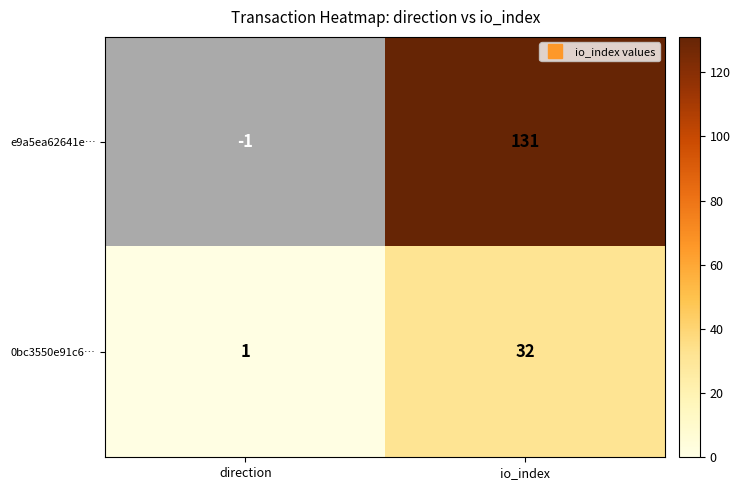

True or false: e9a5ea62641e… has a value of -1 at direction.

True